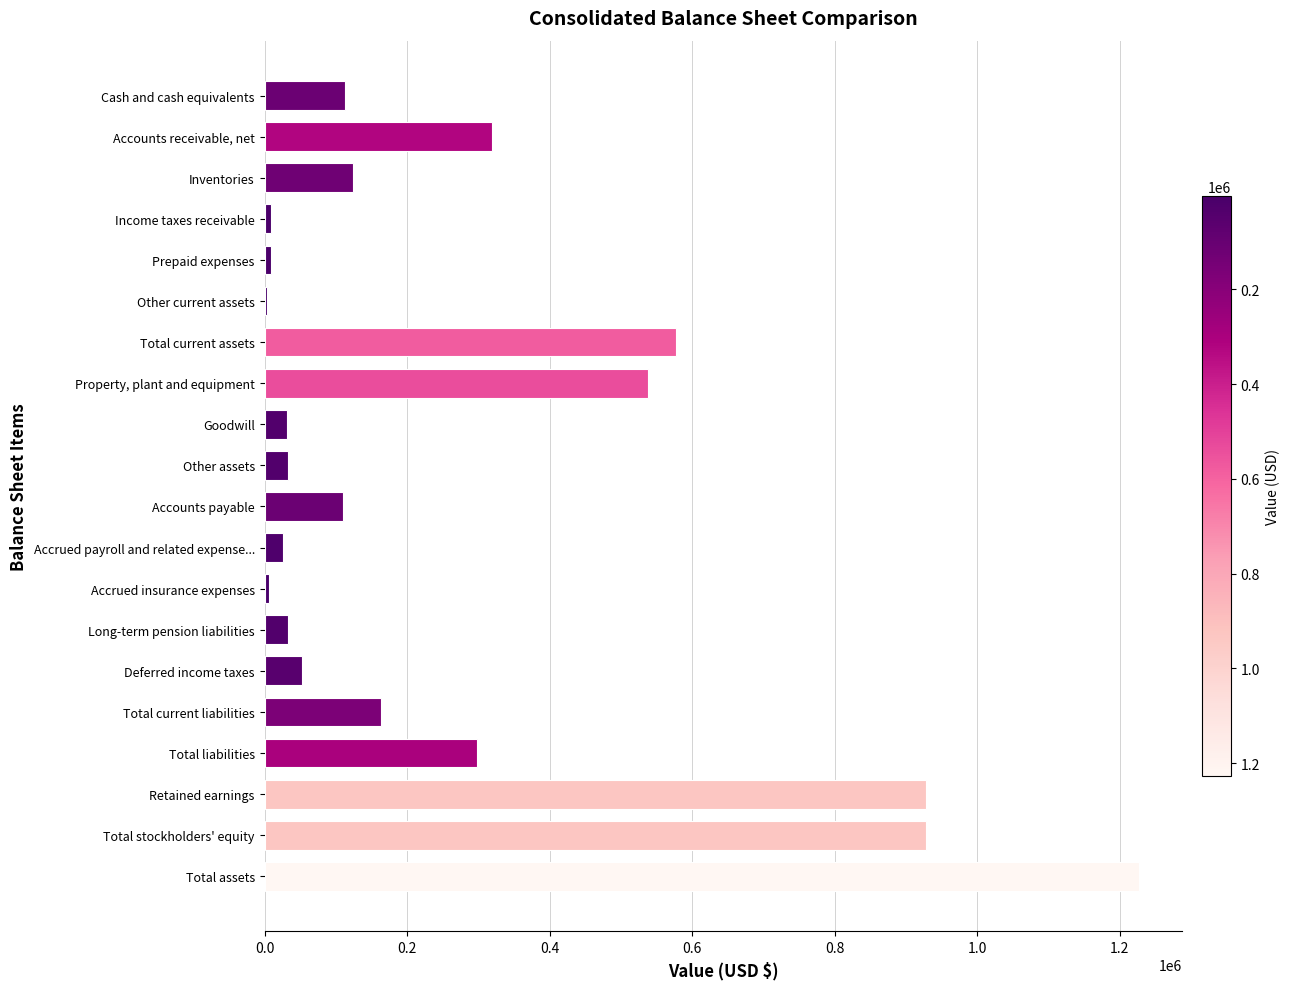

Are the bars horizontal?

Yes